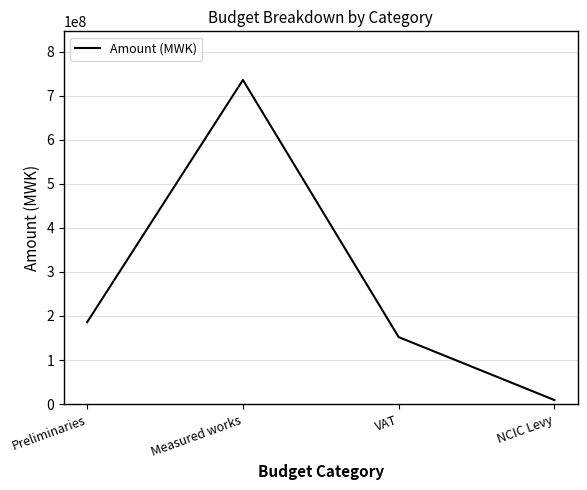

Where is the first local maximum?

Measured works